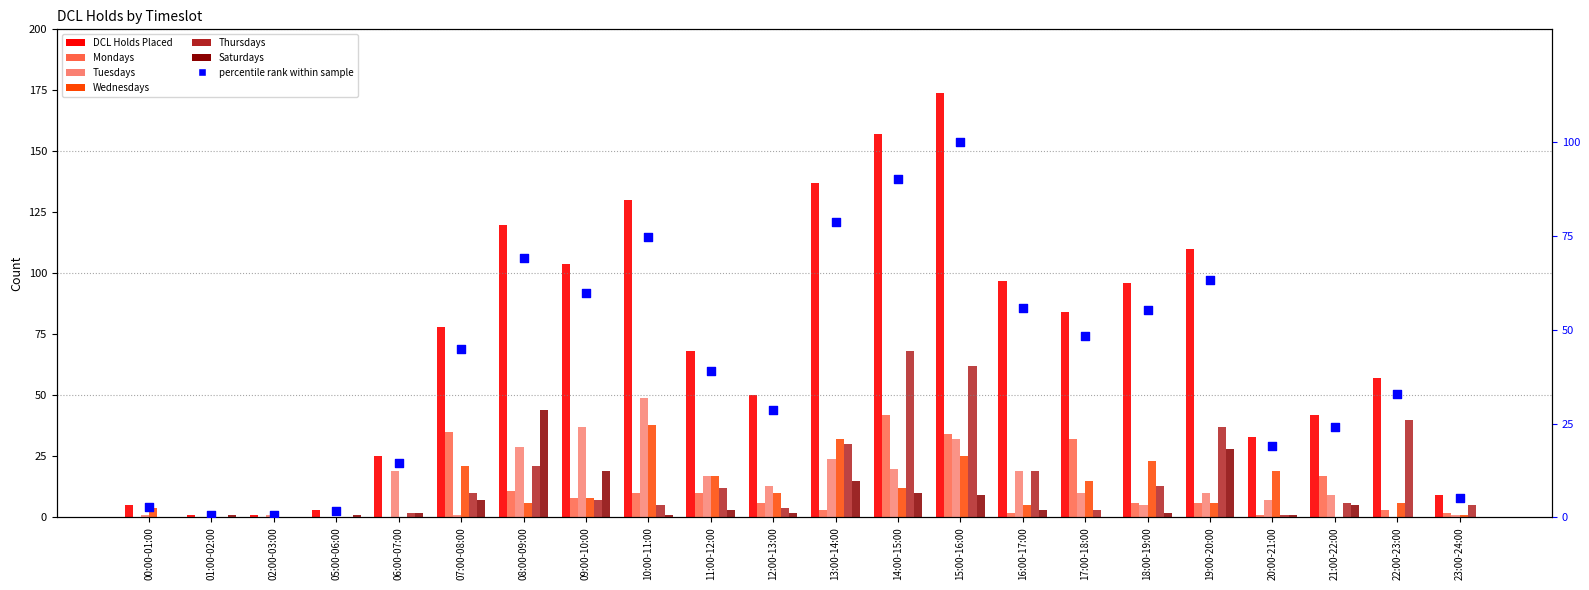

Which series reaches the maximum Y coordinate?

DCL Holds Placed